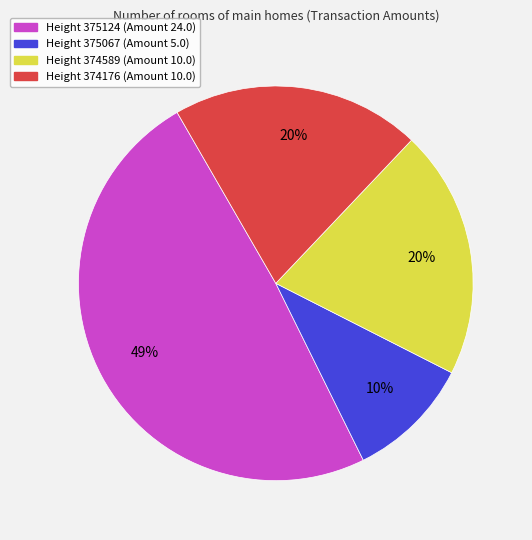

The Height 374589 (Amount 10.0) slice represents 32% of the pie. True or false?

False